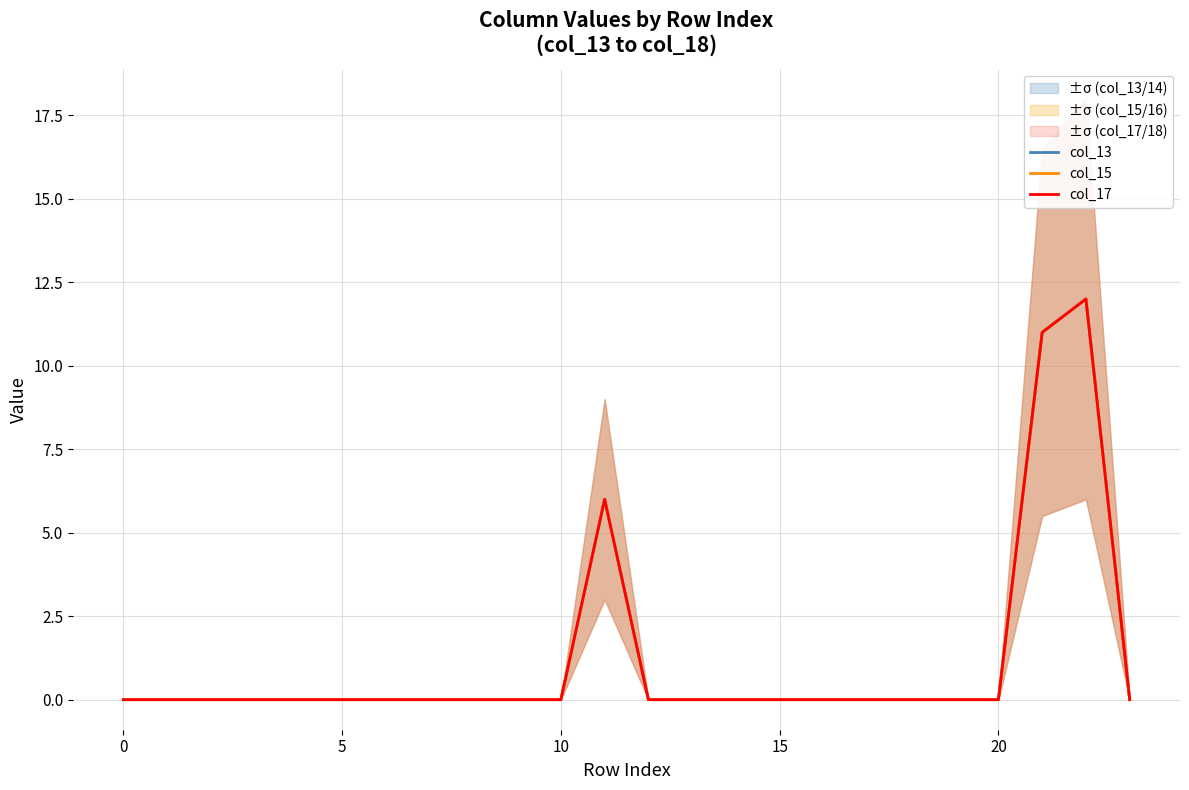

What is the average value of the col_13 series?

1